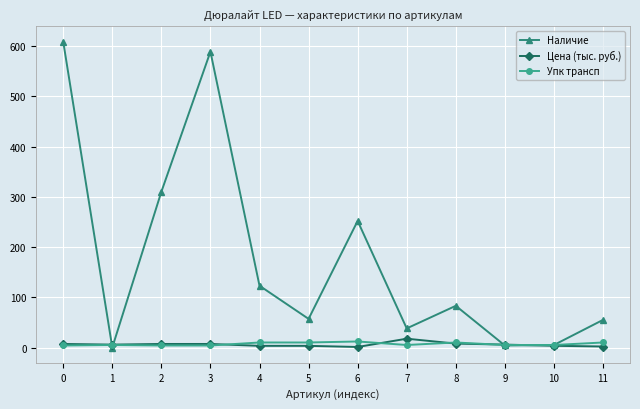

What is the sum of the Наличие values at 9 and 4?

127.0